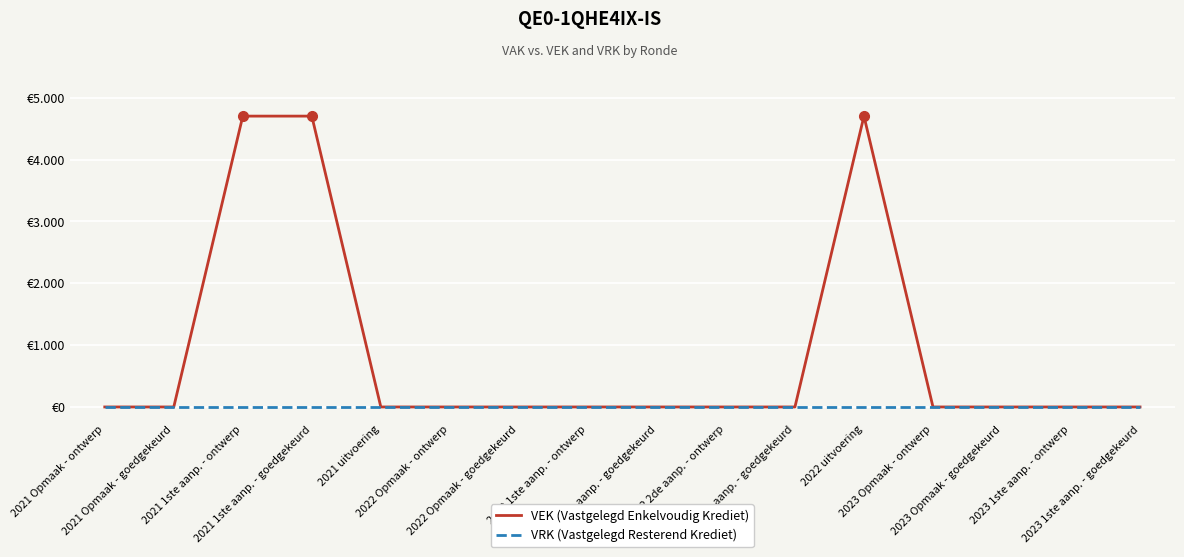

What are all the series names shown in the legend?

VEK (Vastgelegd Enkelvoudig Krediet), VRK (Vastgelegd Resterend Krediet)